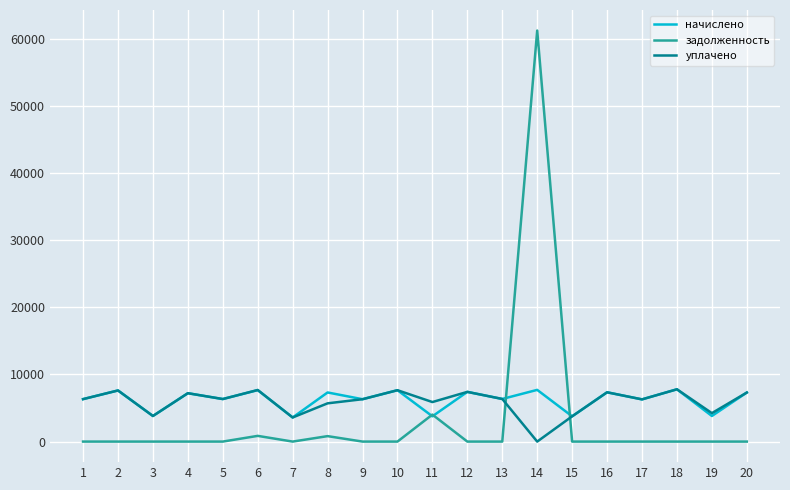

The value of начислено at 20 is 7303.0. True or false?

True